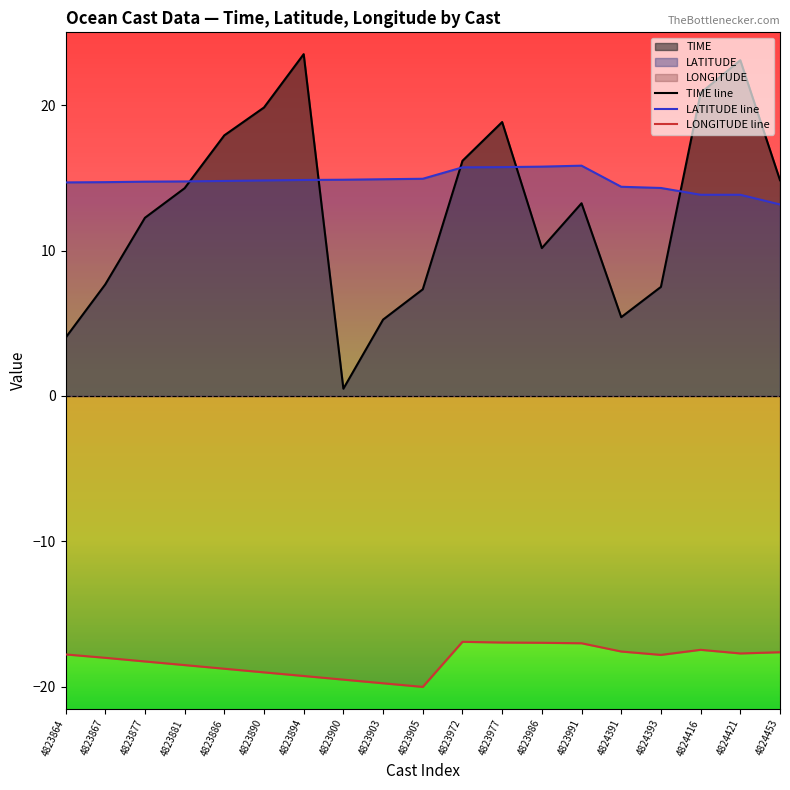

True or false: LATITUDE line has a value of 24.5 at 4823900.

False